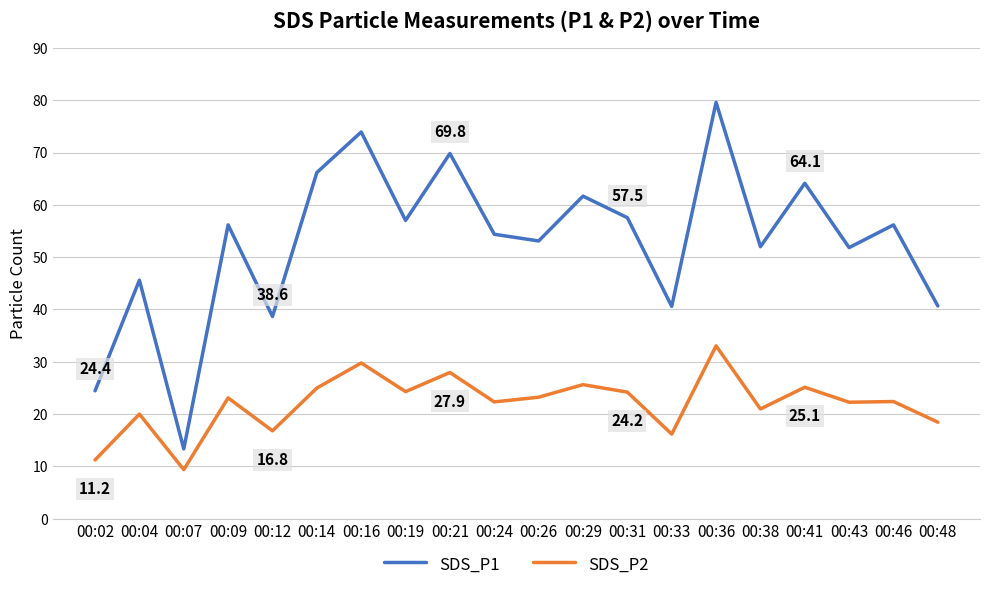

How many lines are shown in the chart?

2